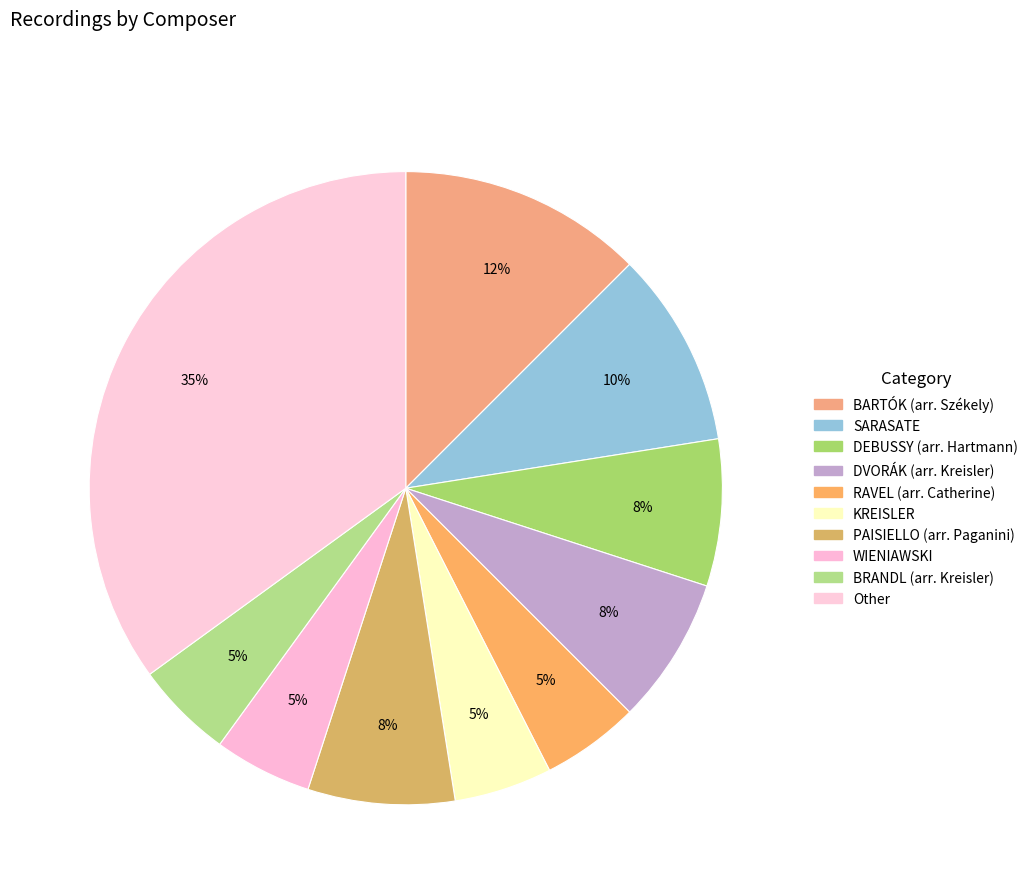

To the nearest percent, what is the difference between the SARASATE and RAVEL (arr. Catherine) slice percentages?

5%